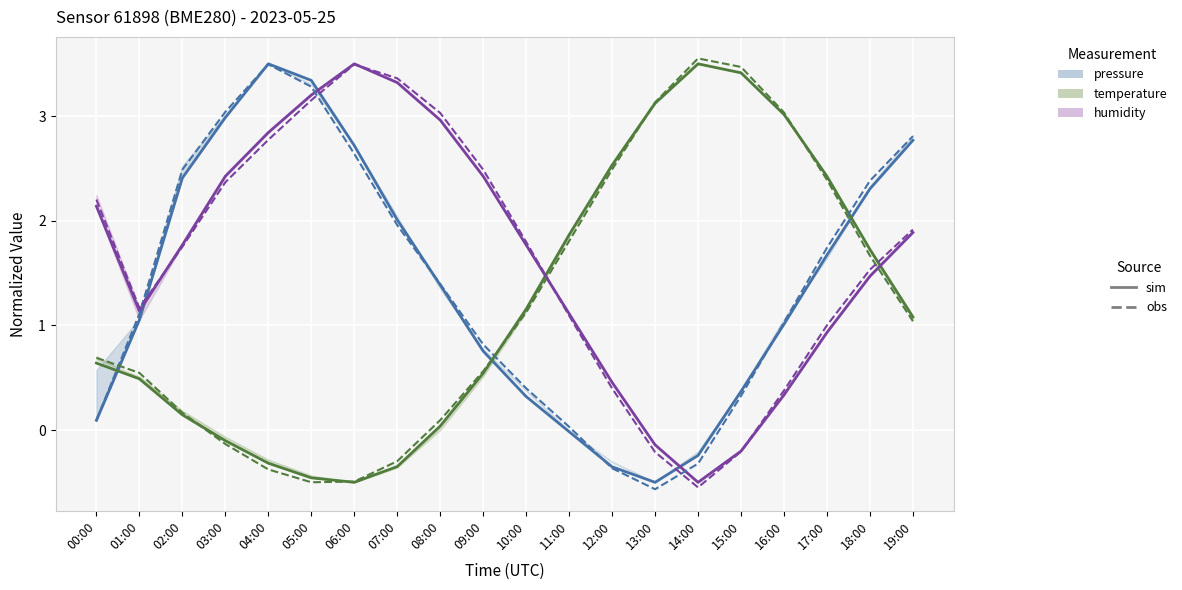

At which label does temperature (obs) reach its minimum?

05:00